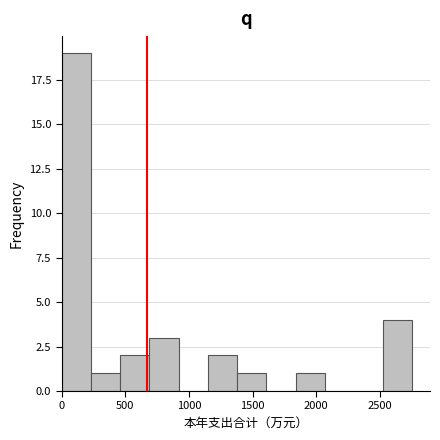

What is the height of the bar covering 700 to 900 on the x-axis? Neither the bar edges nor the heights are printed on the chart, so give them approximately, as read against the axes.

3